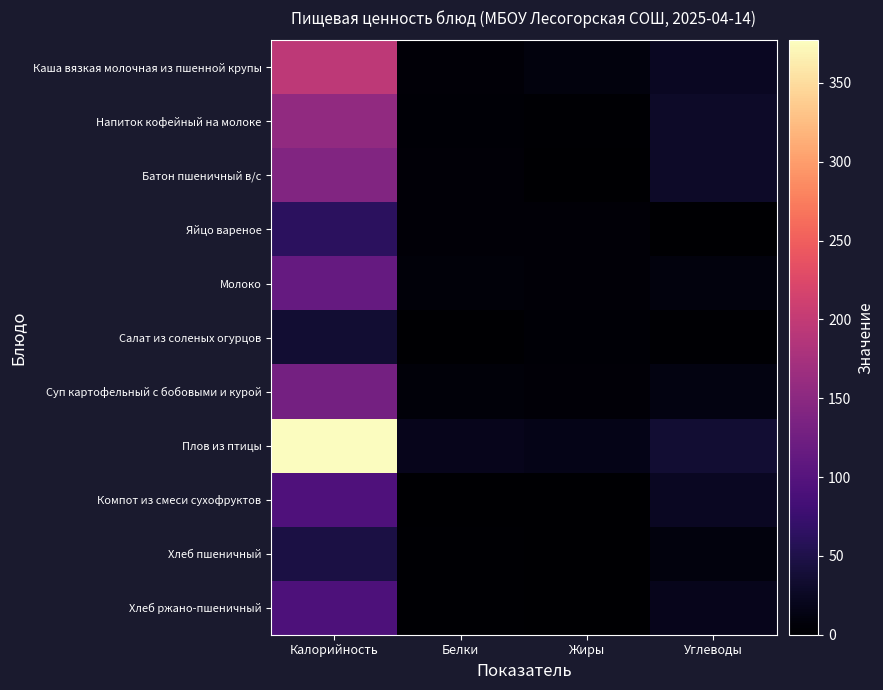

Count the number of categories in the chart.

4